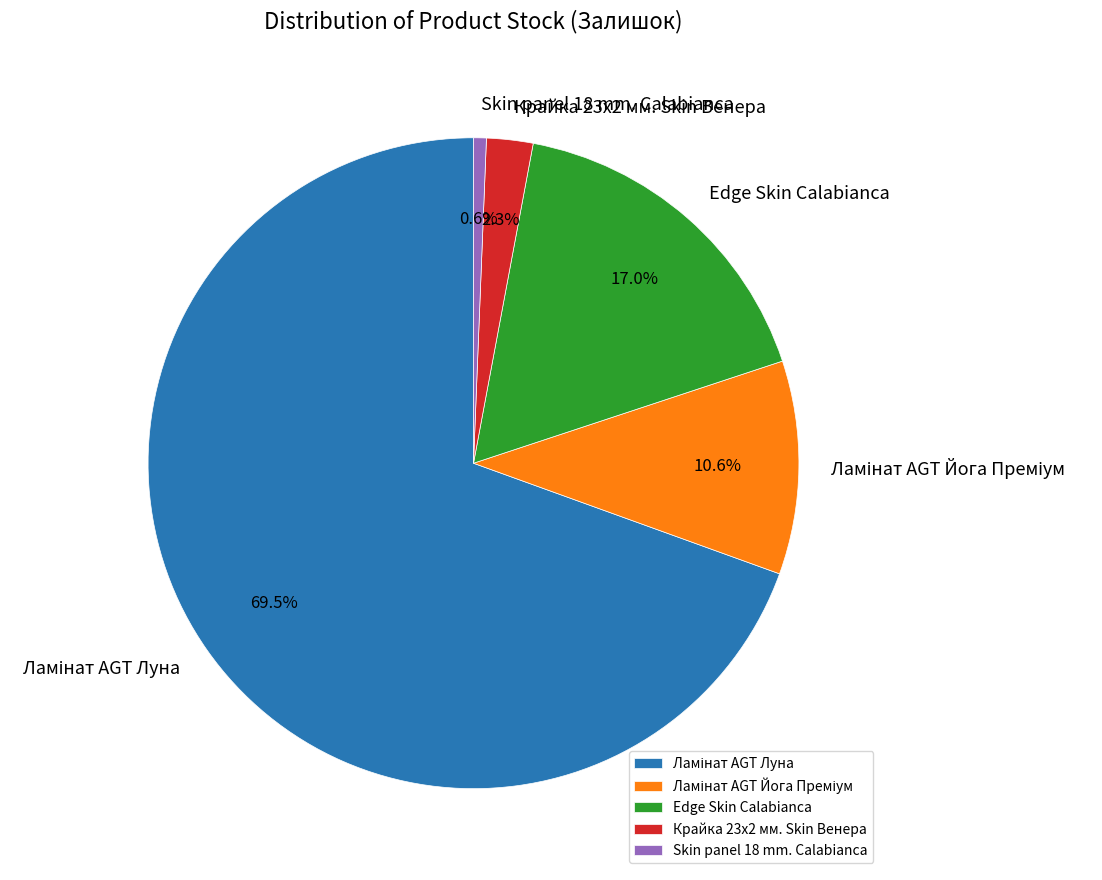

What is the smallest slice in the pie chart?

Skin panel 18 mm. Calabianca